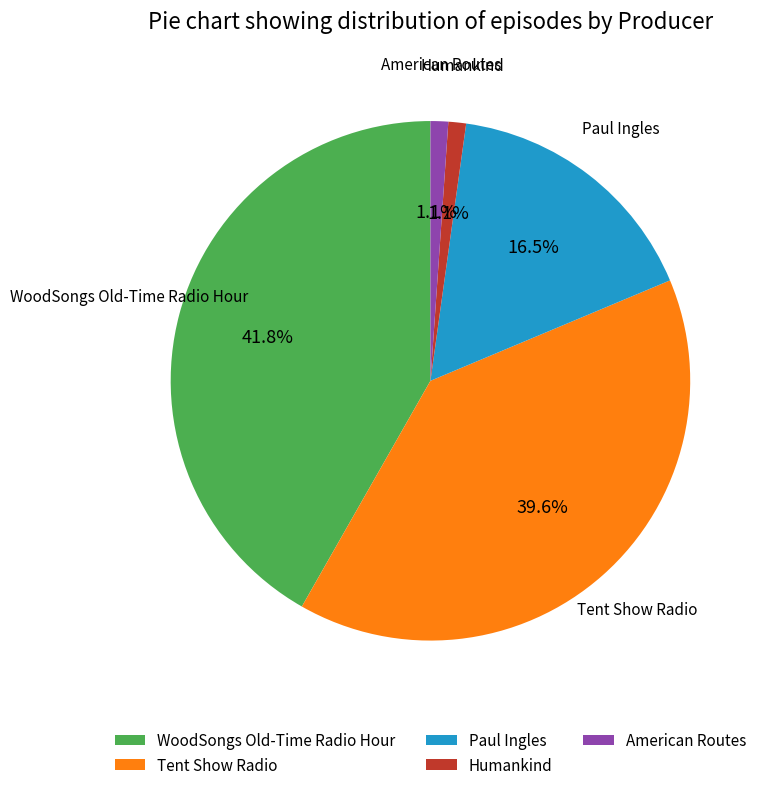

Count the number of slices in the pie.

5